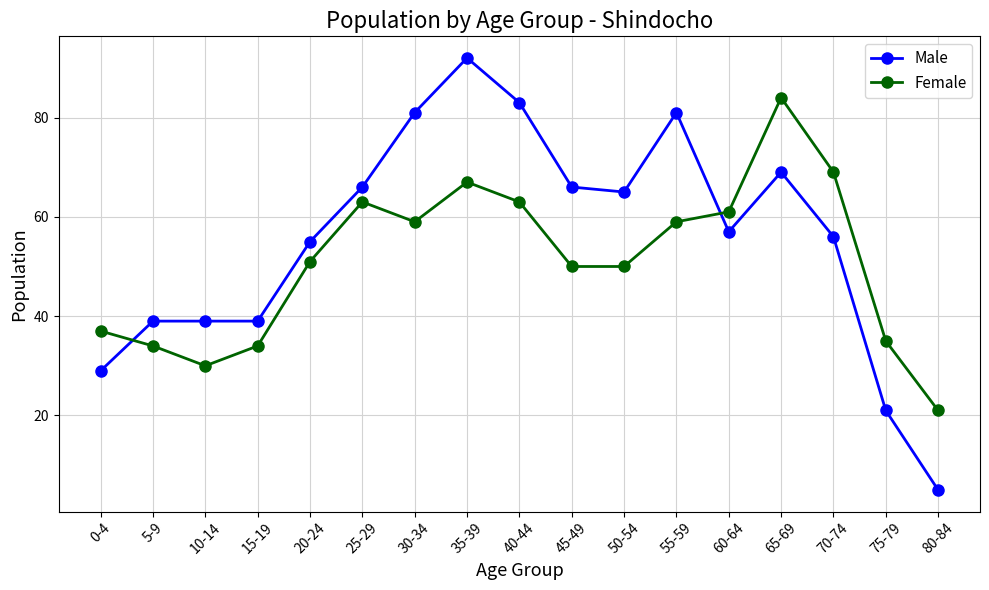

Which series changed the most between 0-4 and 45-49?

Male